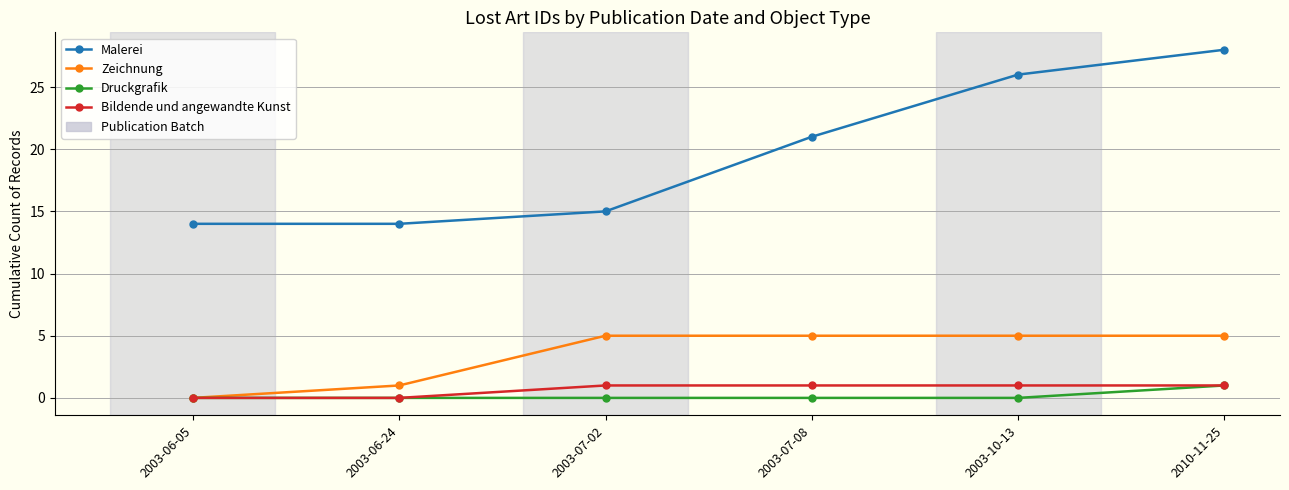

True or false: Druckgrafik and Malerei intersect in this chart.

False